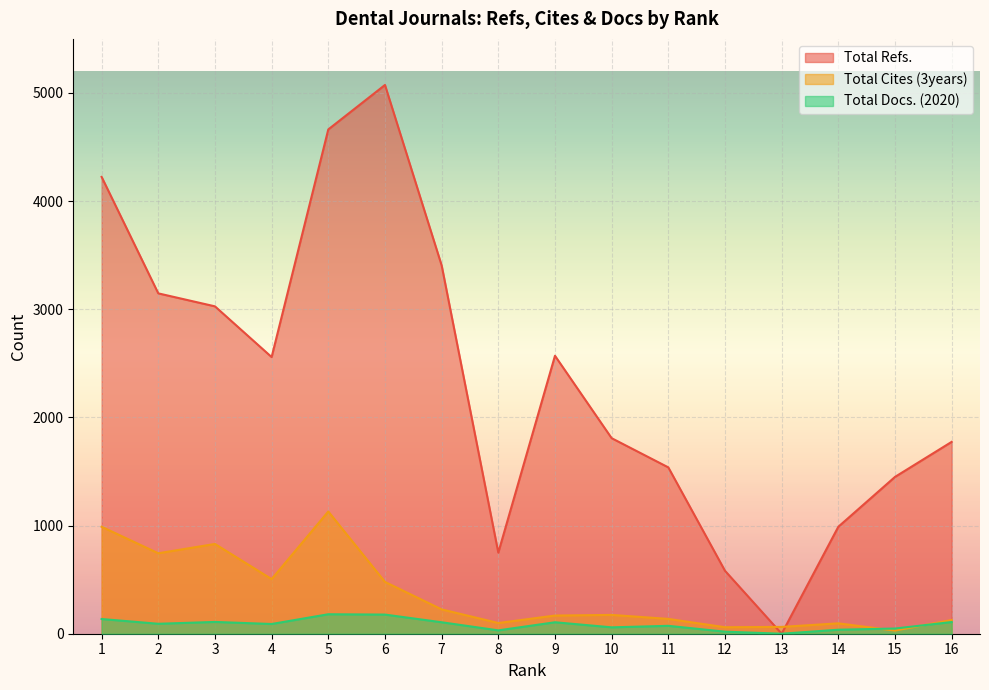

The value of Total Cites (3years) at 14 is 31. True or false?

False